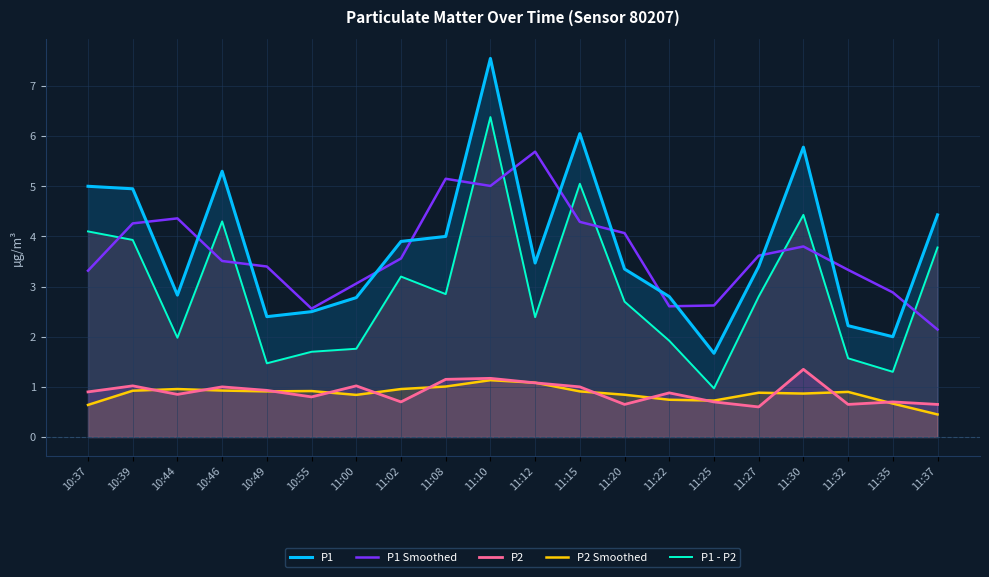

What is the sum of the P1 values at 11:02 and 11:08?

7.9